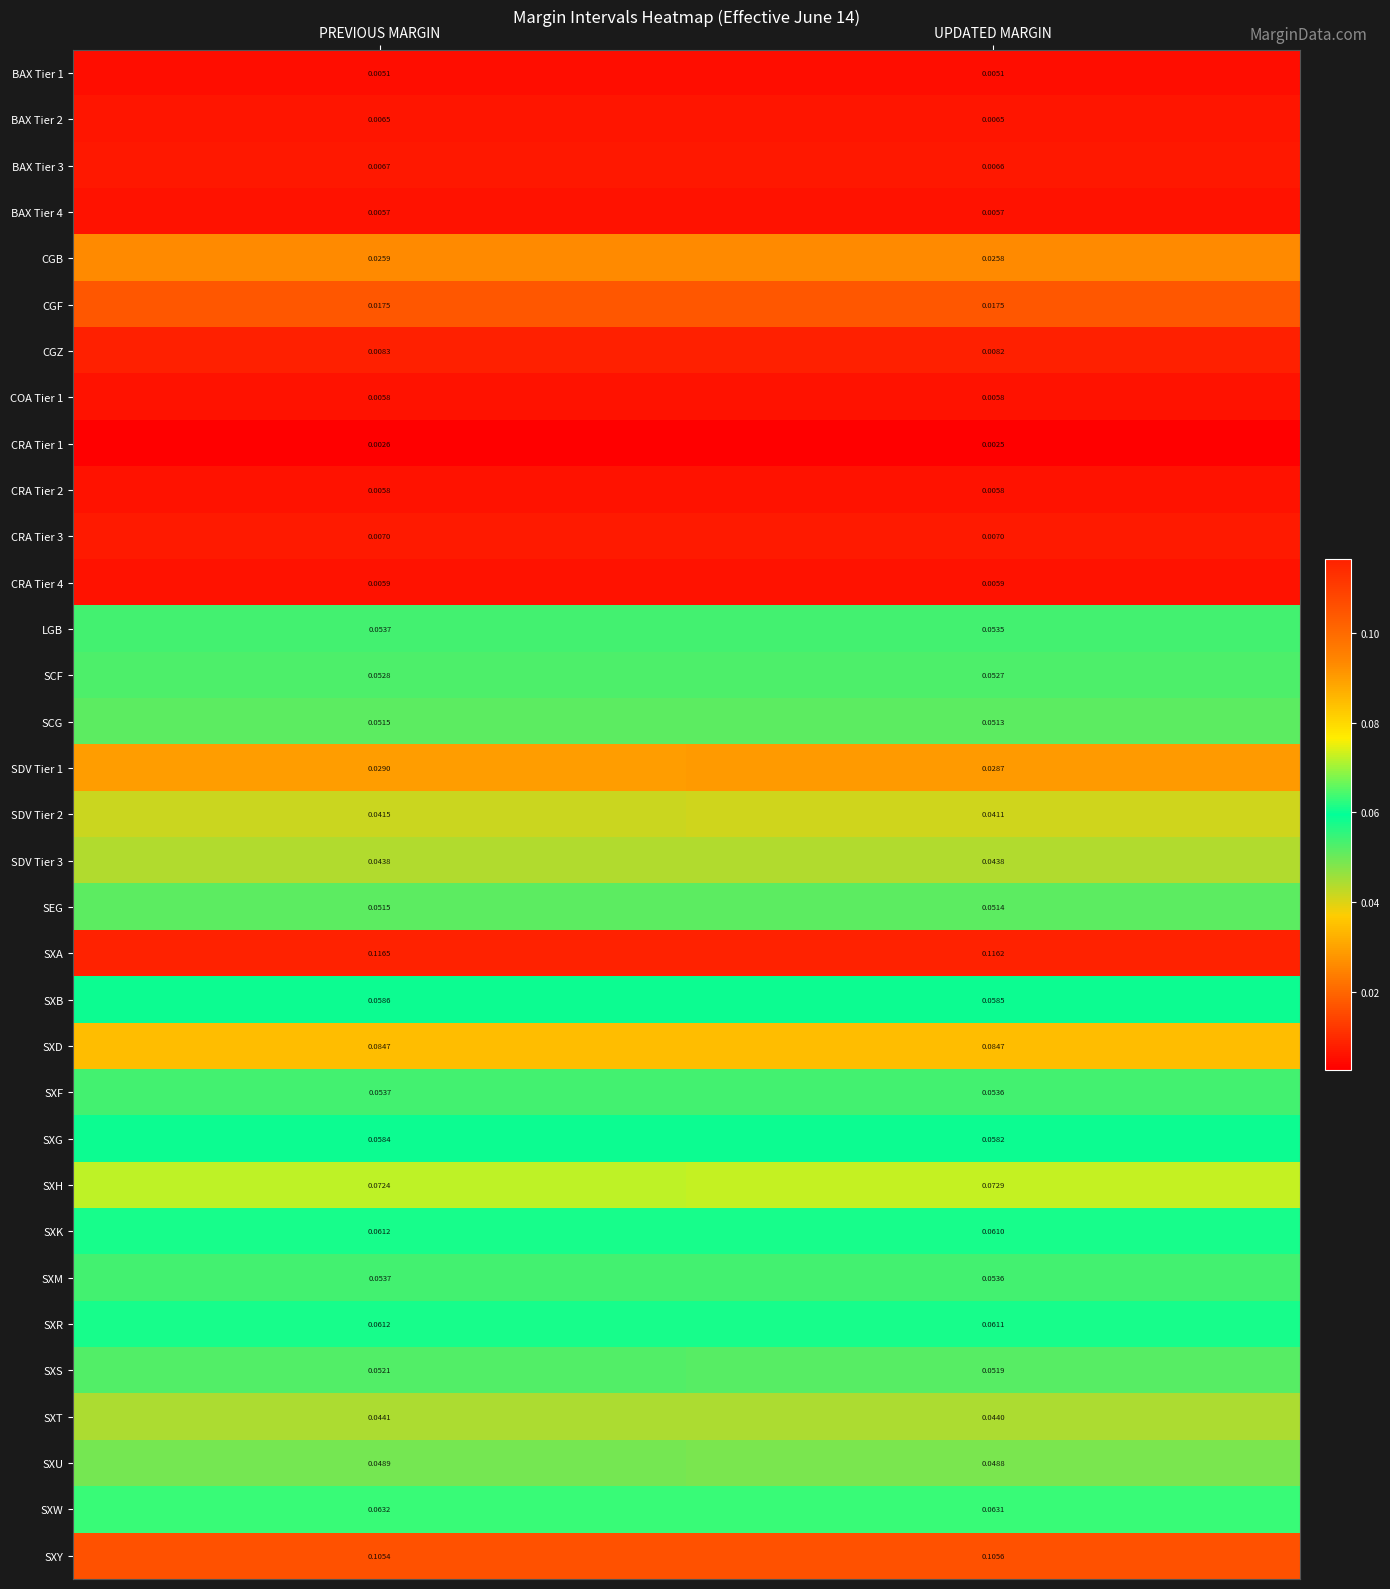

At which label does SXU reach its minimum?

UPDATED MARGIN